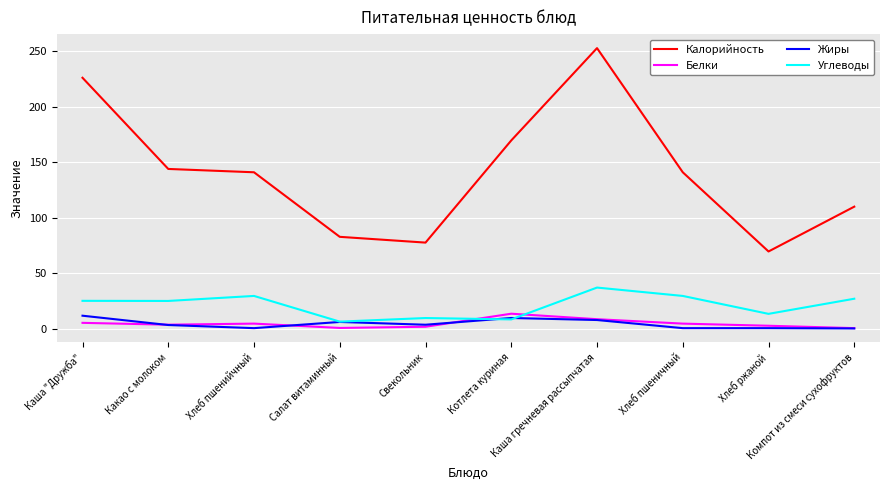

True or false: Калорийность and Жиры intersect in this chart.

False